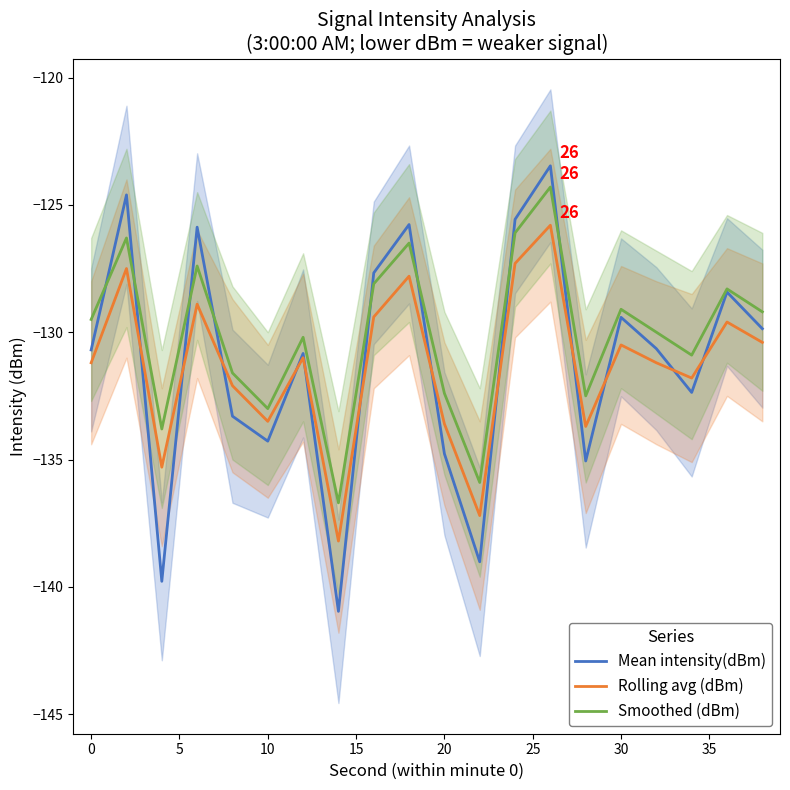

Which series has the largest range (max minus min)?

Mean intensity(dBm)